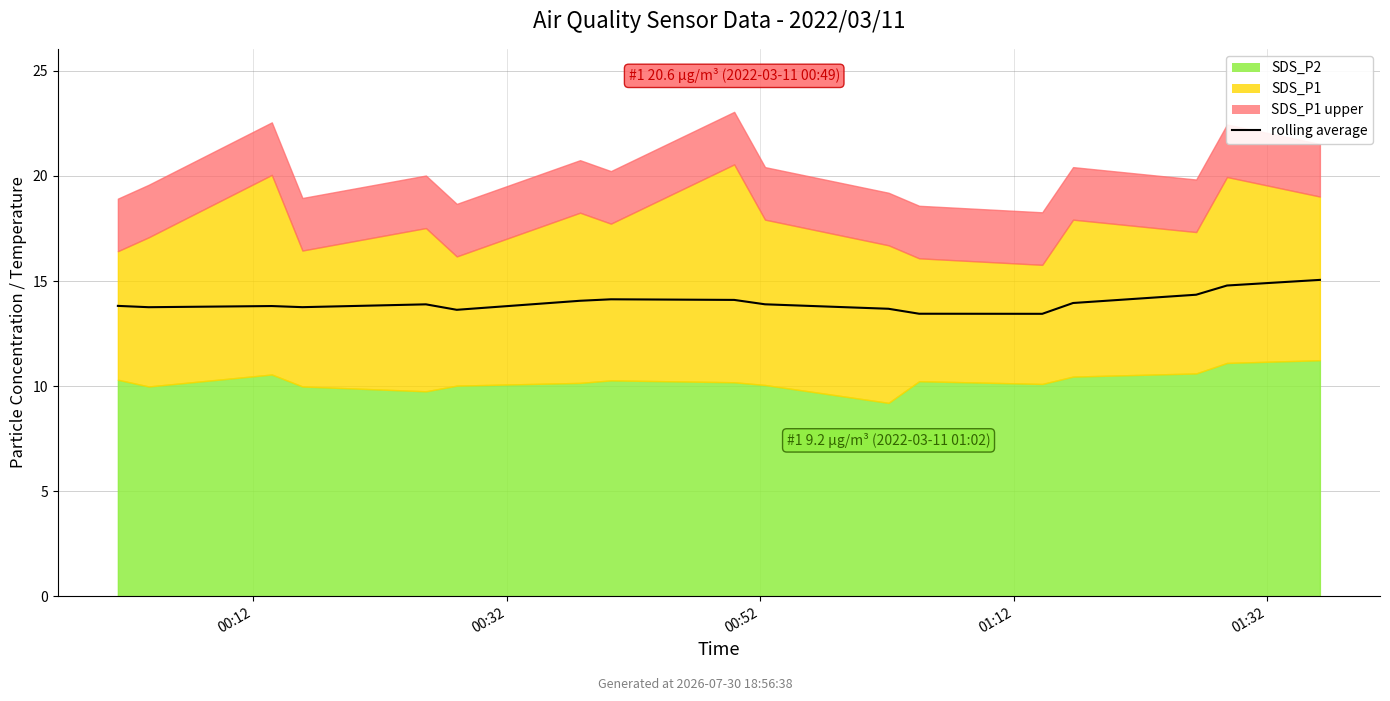

True or false: the data has more than 1 interior local peaks.

True